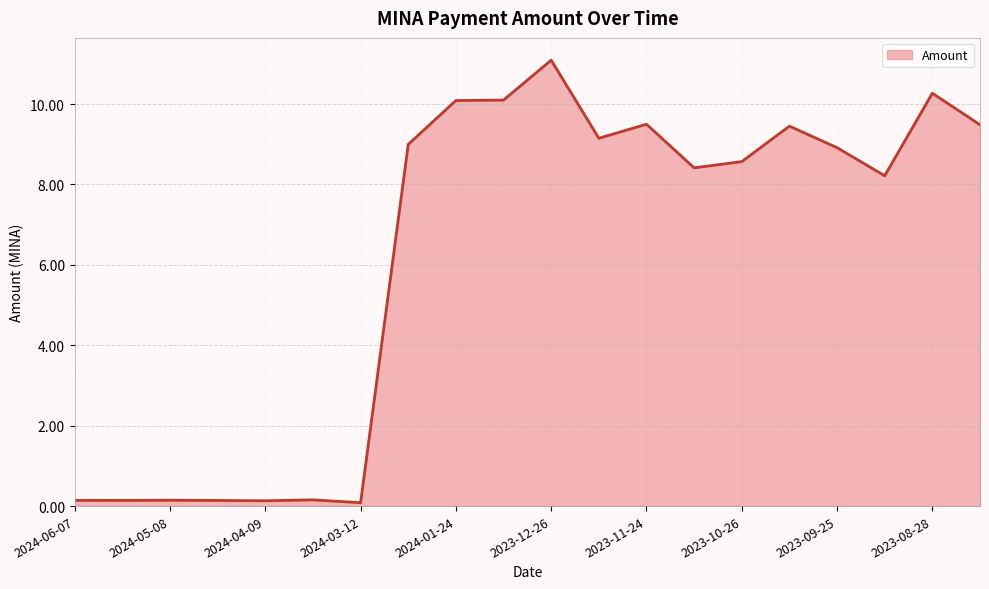

What is the difference between the maximum and minimum values?

11.0